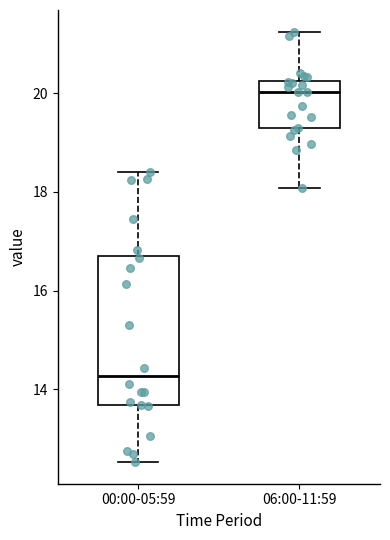

Where is the upper edge of the box for 00:00-05:59 on the y-axis? The values are not printed on the chart, so give them approximately, as read against the axis.

16.6